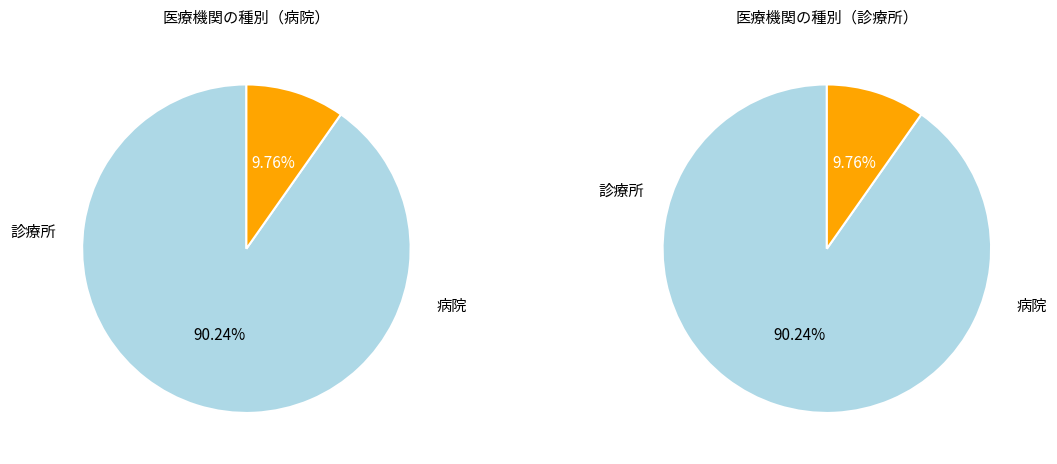

Does any single category account for the majority?

Yes